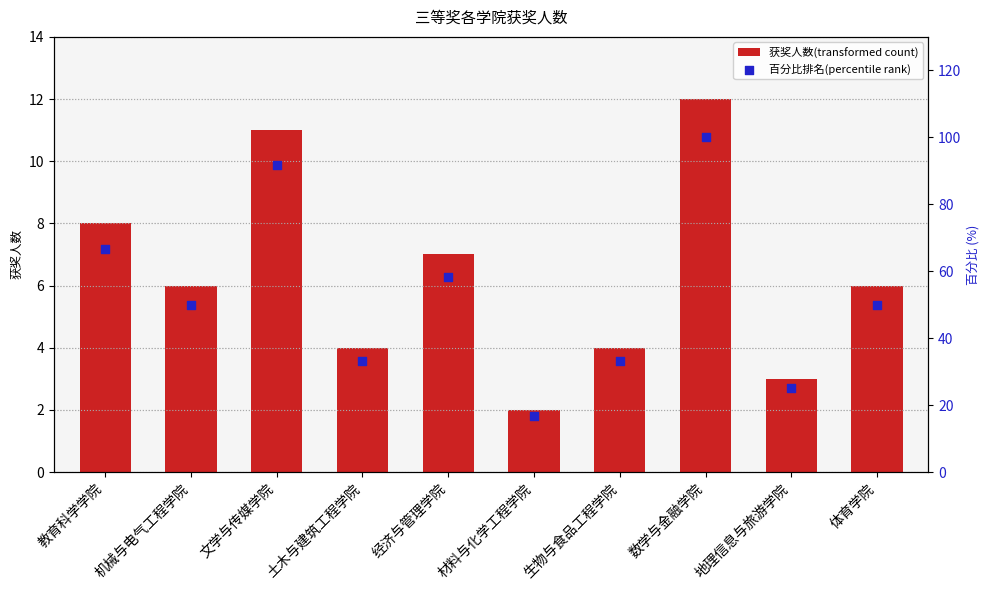

Which series reaches the maximum Y coordinate?

百分比排名(percentile rank)